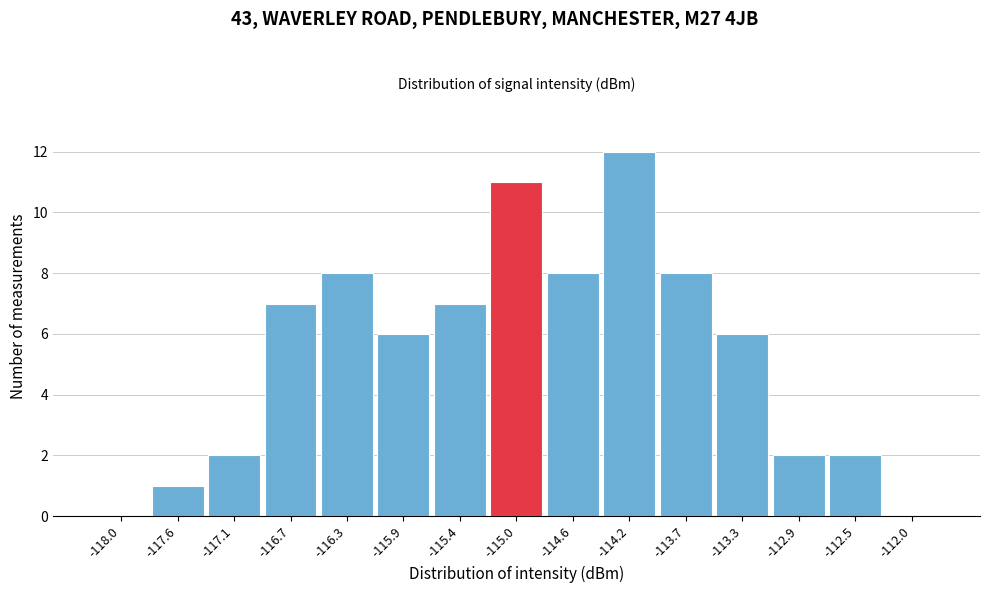

Reading left to right, transcribe this chart: for each bar, give the range it covers on the x-axis and its height. Neither the bar edges nor the heights are printed on the chart, so give them approximately, as read against the axes.

-118.20 to -117.75: 0
-117.75 to -117.35: 1
-117.35 to -116.90: 2
-116.90 to -116.50: 7
-116.50 to -116.05: 8
-116.05 to -115.65: 6
-115.65 to -115.20: 7
-115.20 to -114.80: 11
-114.80 to -114.35: 8
-114.35 to -113.95: 12
-113.95 to -113.50: 8
-113.50 to -113.10: 6
-113.10 to -112.65: 2
-112.65 to -112.25: 2
-112.25 to -111.80: 0